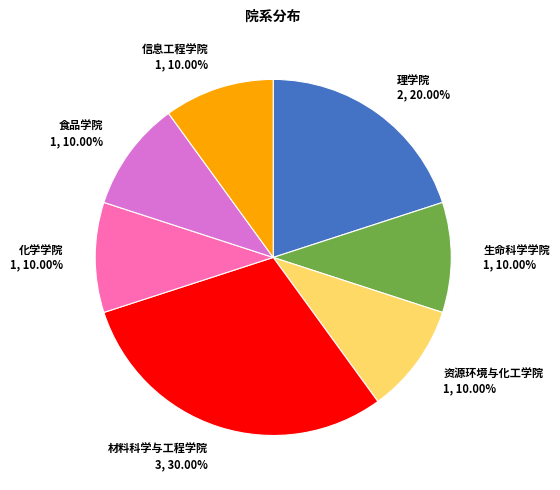

To the nearest percent, what percentage of the pie is 理学院?

20%